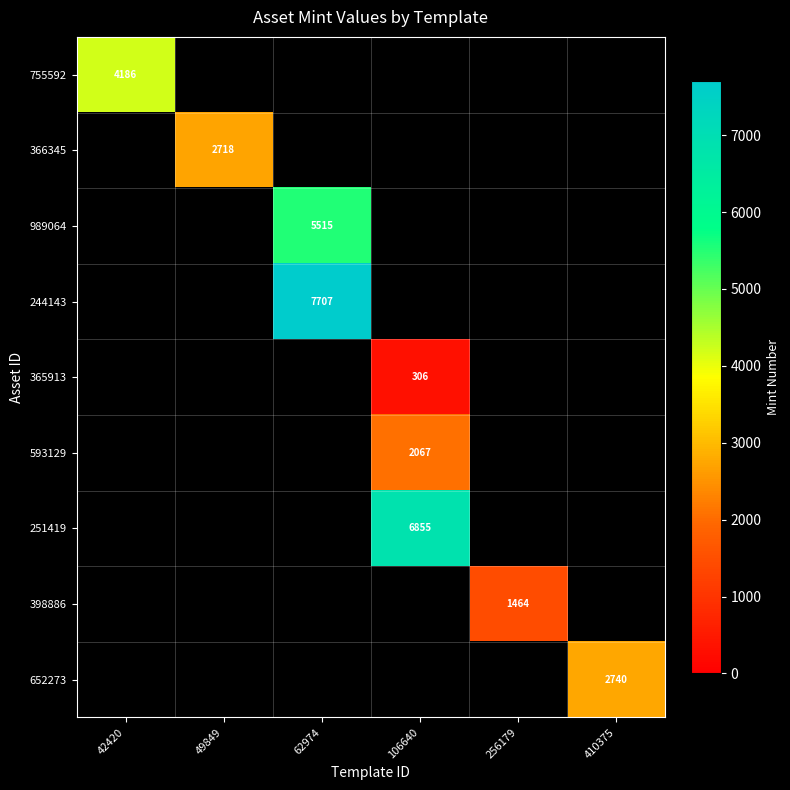

At how many categories does at least one series exceed 1695?

5